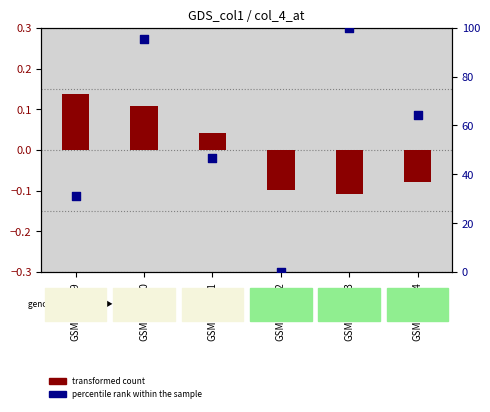

Which series has the largest total across all categories?

percentile rank within the sample